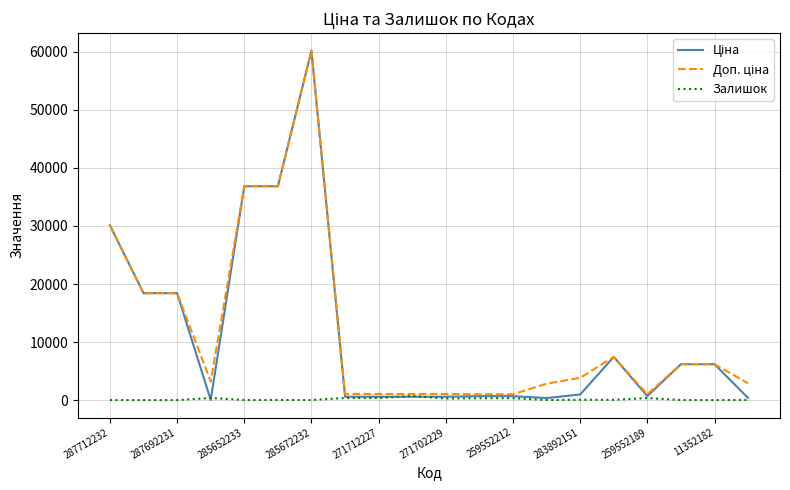

What is the maximum value shown in the chart?

60205.6